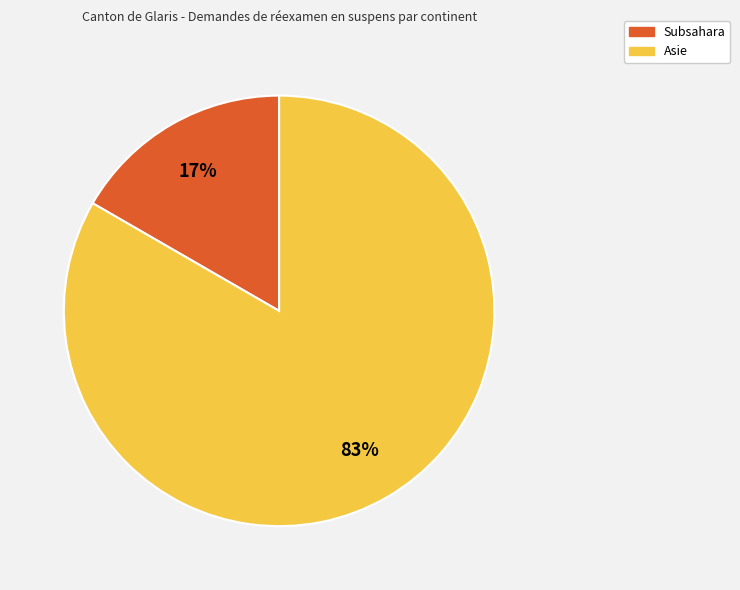

To the nearest percent, what is the combined percentage of Asie and Subsahara?

100%